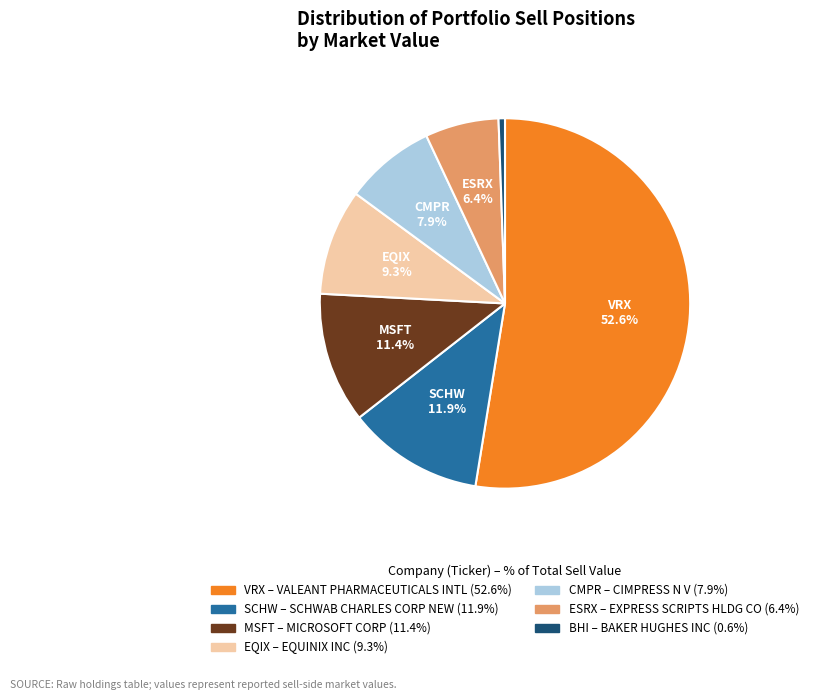

Count the number of slices in the pie.

7